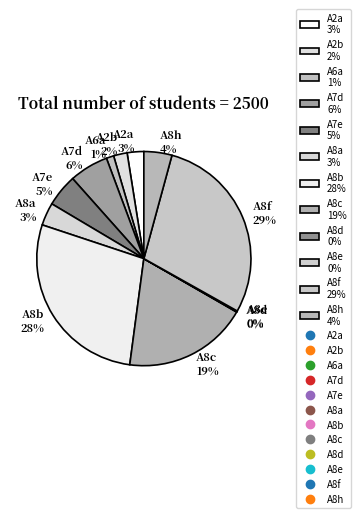

Is A7d 6% the majority of the pie?

No